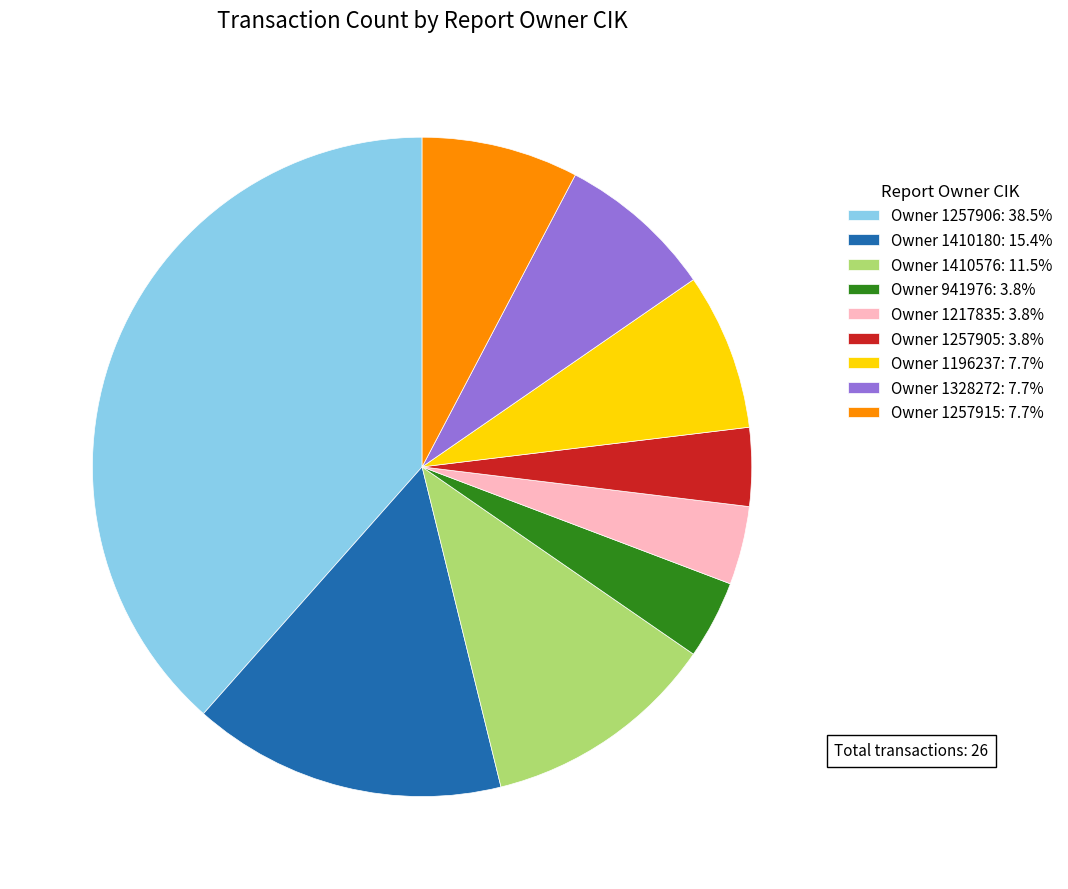

Combined, do Owner 941976: 3.8% and Owner 1410576: 11.5% account for over 50%?

No